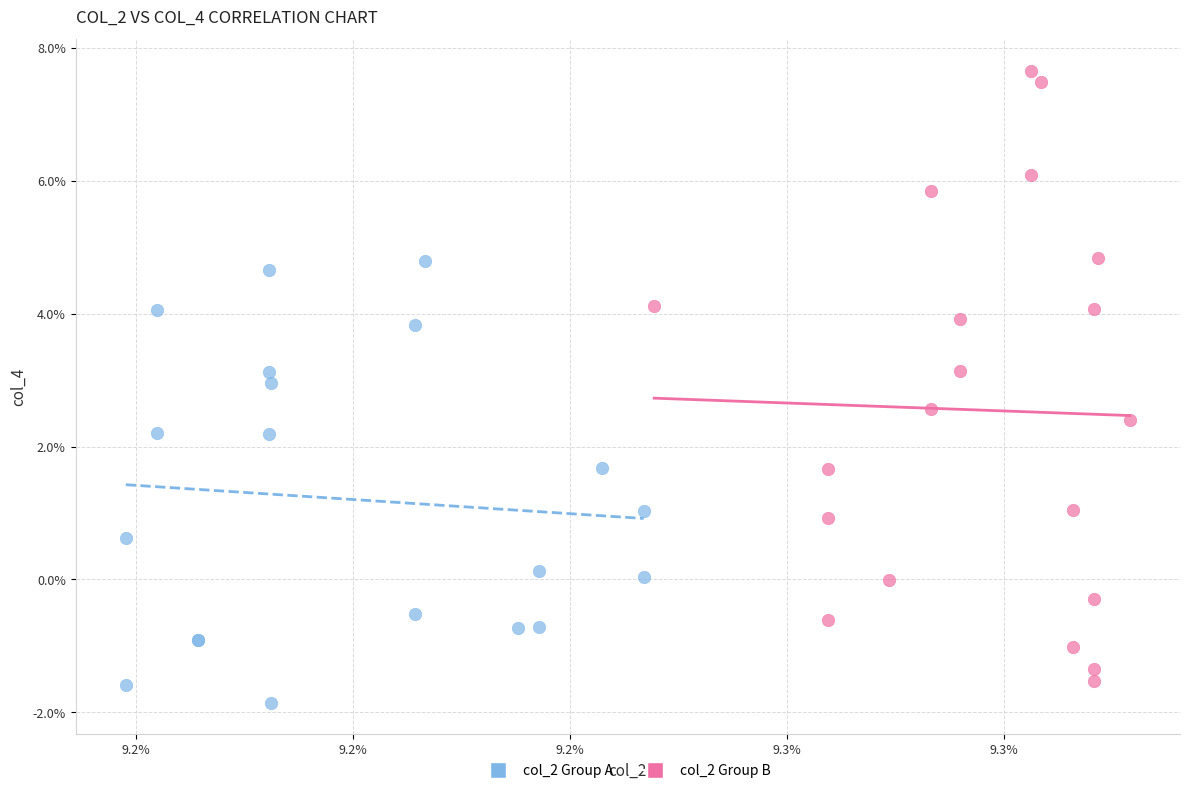

What are all the series names shown in the legend?

col_2 Group A, col_2 Group B